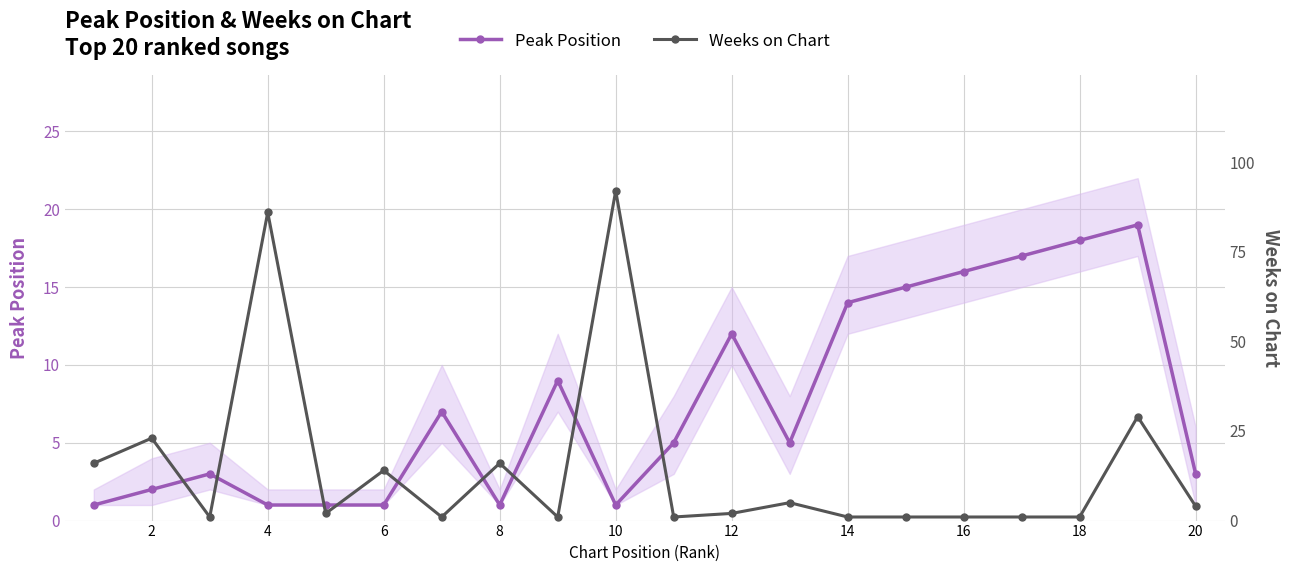

How many data points in Peak Position are less than 5?

9